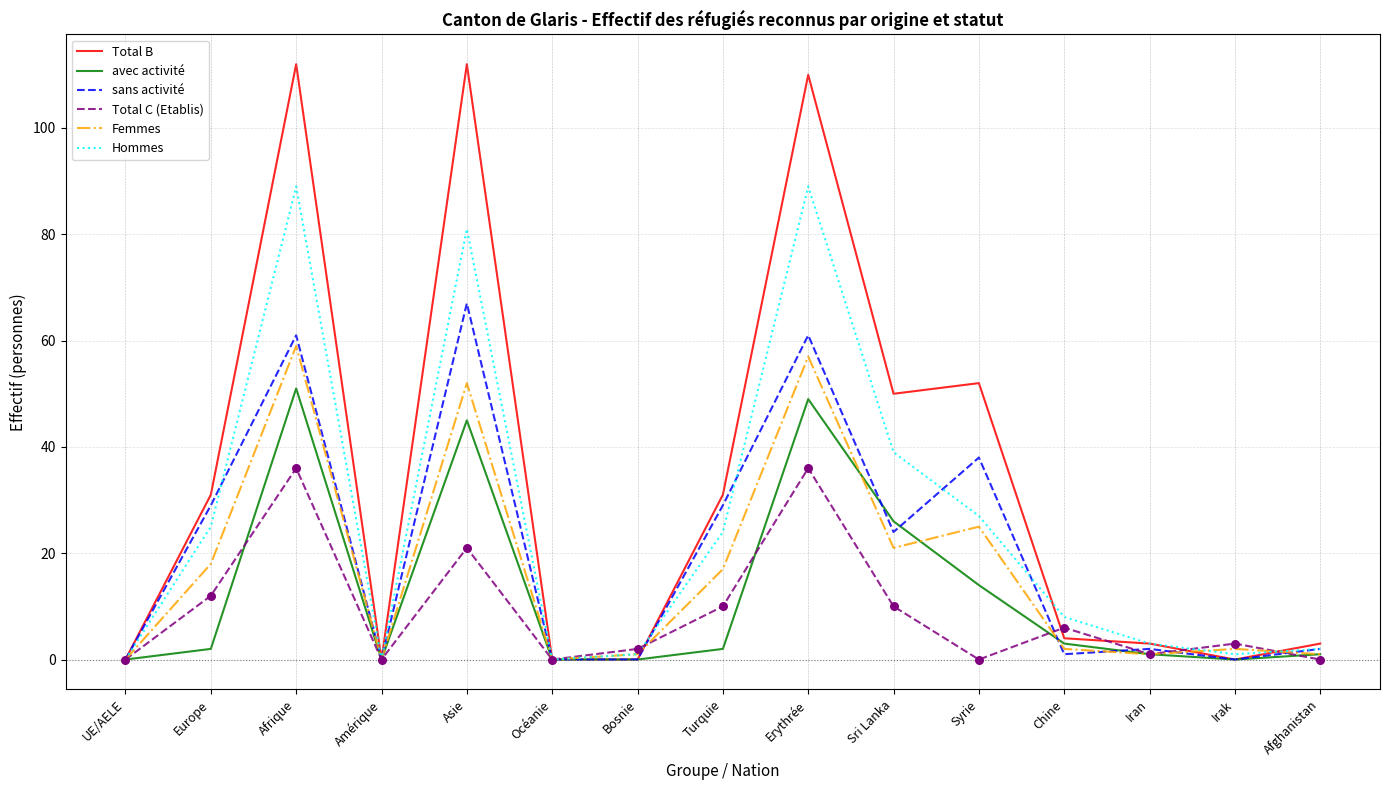

Which series has the largest range (max minus min)?

Total B